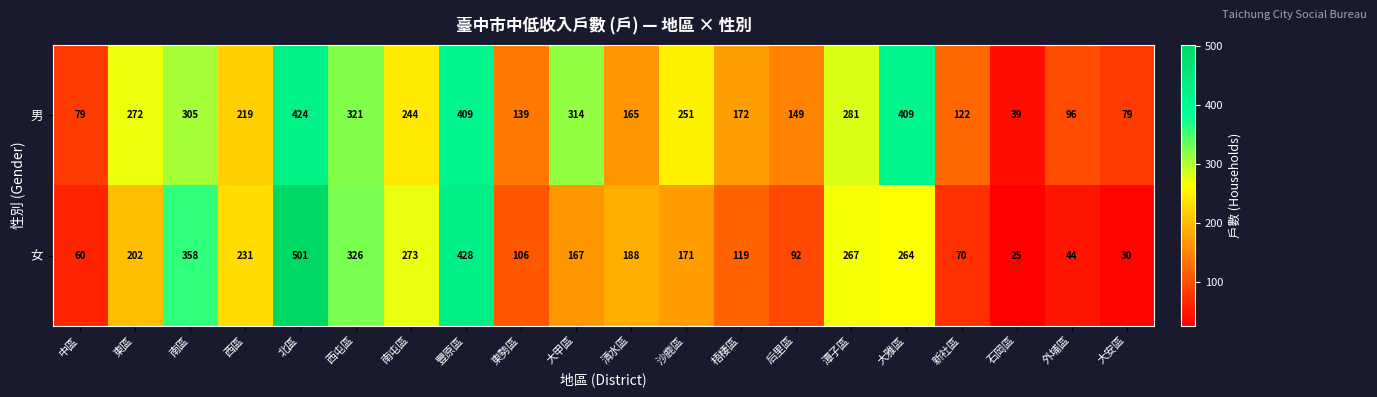

At how many categories does at least one series exceed 161?

13